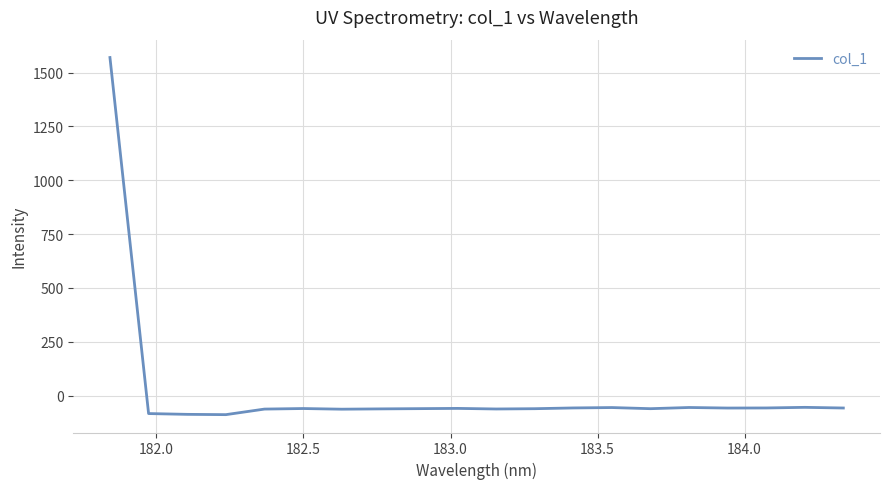

What is the greatest value displayed?

1569.9